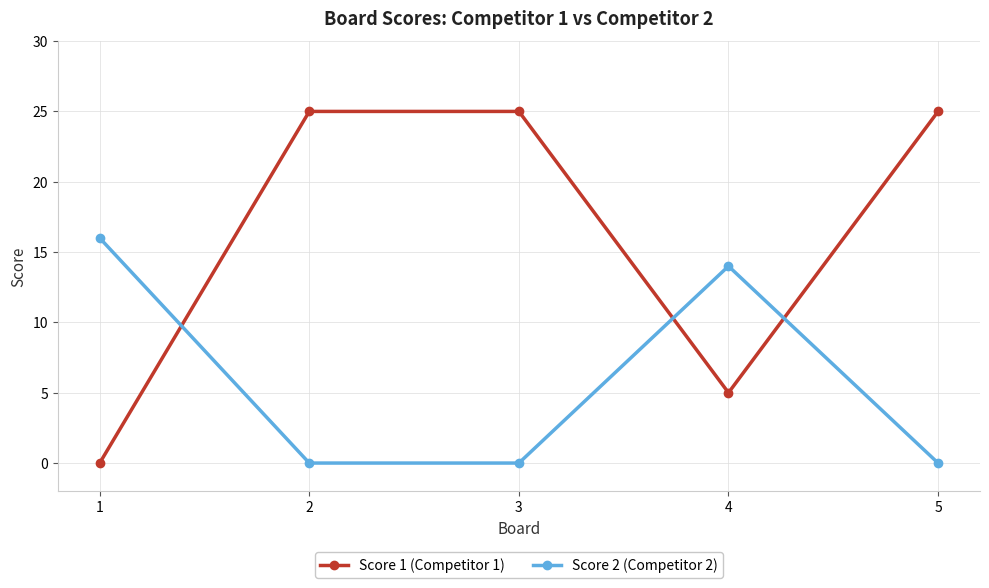

Rank the series by their average value, from lowest to highest.

Score 2 (Competitor 2), Score 1 (Competitor 1)